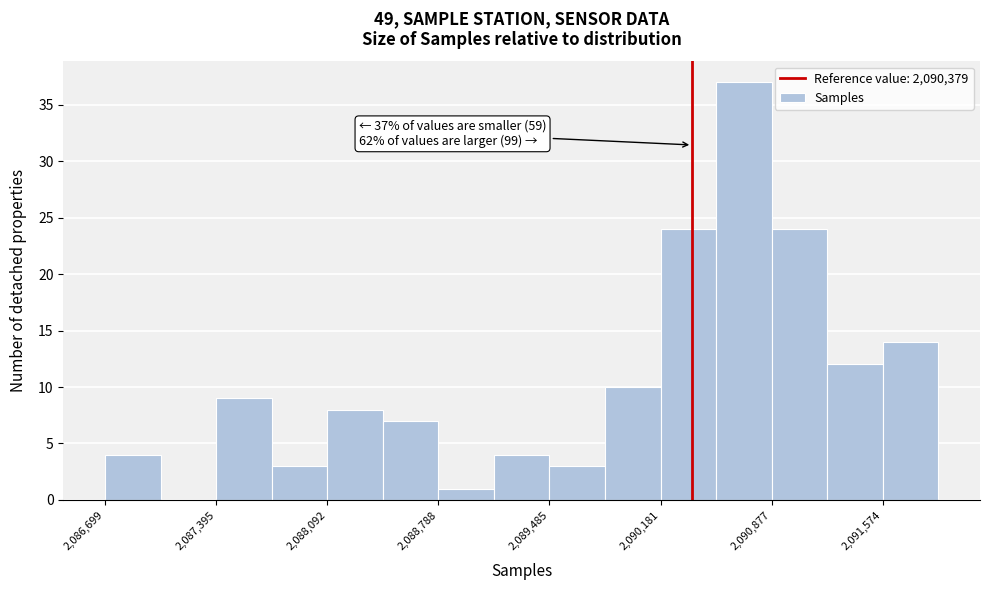

Around what value on the x-axis is the tallest bar? Give the approximate position of its centre, as read against the axis.

2090700